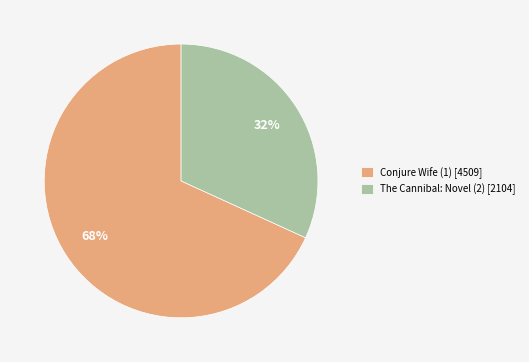

Do Conjure Wife (1) and The Cannibal: Novel (2) together represent more than half of the pie?

Yes